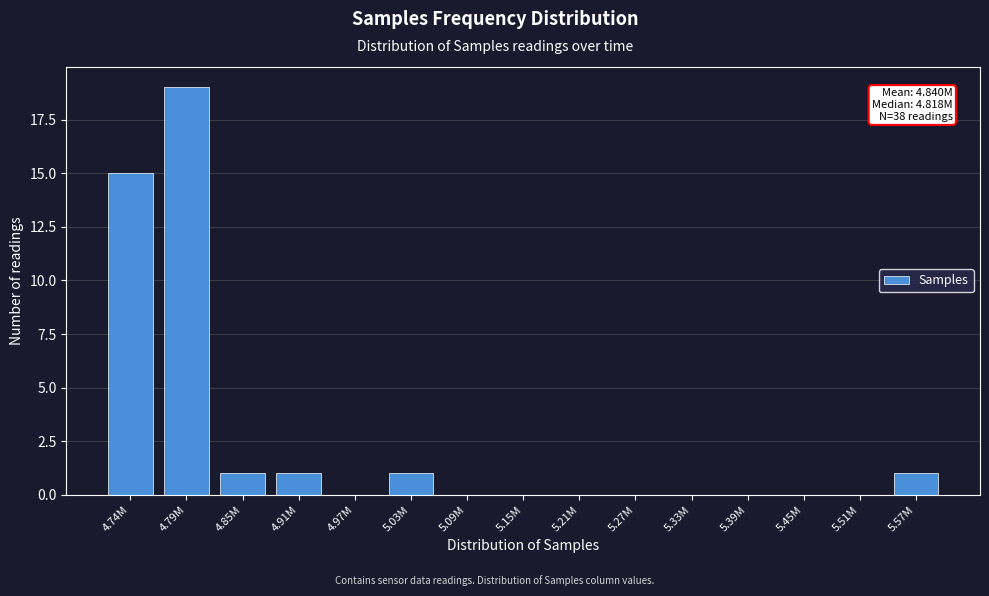

Reading left to right, transcribe all the data shown in this chart.

4.74M=15	4.79M=19	4.85M=1	4.91M=1	4.97M=0	5.03M=1	5.09M=0	5.15M=0	5.21M=0	5.27M=0	5.33M=0	5.39M=0	5.45M=0	5.51M=0	5.57M=1